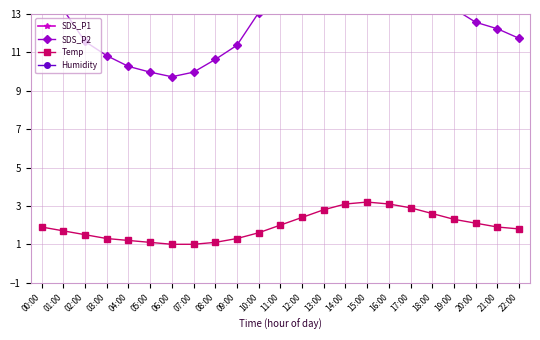

True or false: SDS_P1 and SDS_P2 intersect in this chart.

False